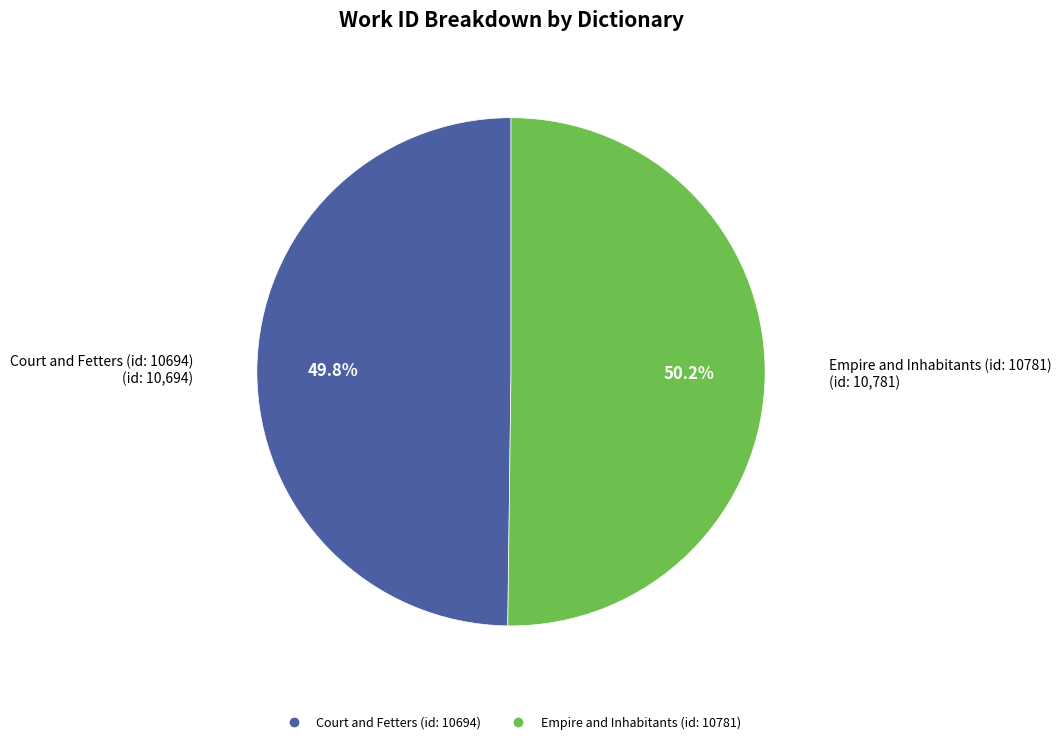

True or false: Empire and Inhabitants (id: 10781) accounts for 43% of the total.

False